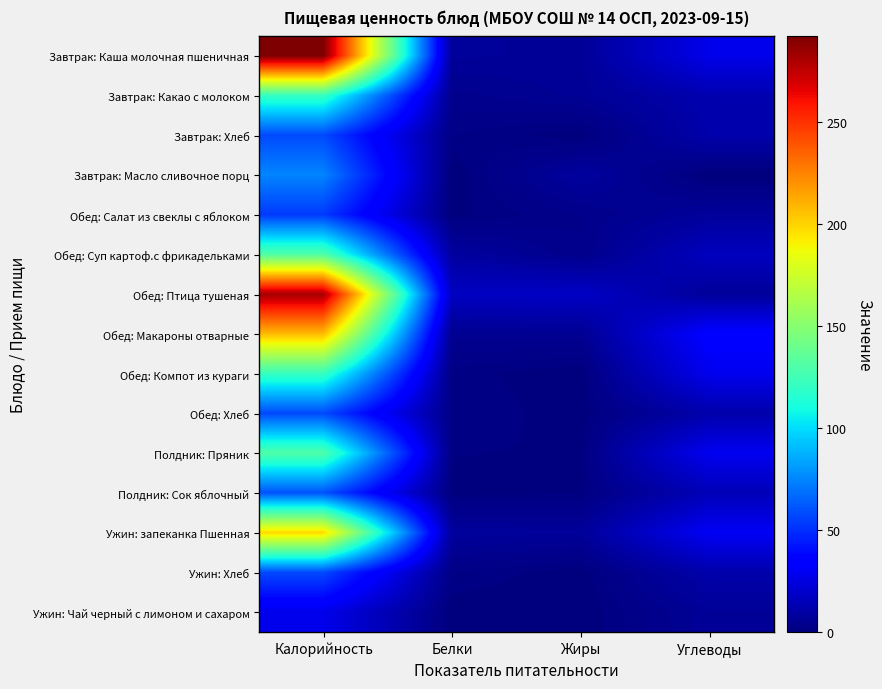

Reading left to right, what are all the values shown in this chart?

Завтрак: Каша молочная пшеничная: Калорийность=292.1	Белки=7.1	Жиры=6.5	Углеводы=27.6
Завтрак: Какао с молоком: Калорийность=121.1	Белки=4.1	Жиры=6.0	Углеводы=12.6
Завтрак: Хлеб: Калорийность=57.9	Белки=2.3	Жиры=0.3	Углеводы=11.5
Завтрак: Масло сливочное порц: Калорийность=74.9	Белки=0.1	Жиры=8.3	Углеводы=0.1
Обед: Салат из свеклы с яблоком: Калорийность=53.4	Белки=0.7	Жиры=3.4	Углеводы=7.4
Обед: Суп картоф.с фрикадельками: Калорийность=131.1	Белки=8.7	Жиры=3.4	Углеводы=16.5
Обед: Птица тушеная: Калорийность=281.8	Белки=17.4	Жиры=18.2	Углеводы=7.0
Обед: Макароны отварные: Калорийность=207.7	Белки=5.0	Жиры=5.3	Углеводы=35.0
Обед: Компот из кураги: Калорийность=121.4	Белки=1.8	Жиры=0.0	Углеводы=28.6
Обед: Хлеб: Калорийность=57.9	Белки=2.3	Жиры=0.3	Углеводы=11.5
Полдник: Пряник: Калорийность=130.3	Белки=1.2	Жиры=1.0	Углеводы=29.2
Полдник: Сок яблочный: Калорийность=60.5	Белки=0.6	Жиры=1.0	Углеводы=14.6
Ужин: запеканка Пшенная: Калорийность=198.2	Белки=7.7	Жиры=7.0	Углеводы=30.6
Ужин: Хлеб: Калорийность=57.9	Белки=2.3	Жиры=0.3	Углеводы=11.5
Ужин: Чай черный с лимоном и сахаром: Калорийность=27.6	Белки=0.2	Жиры=0.0	Углеводы=6.6